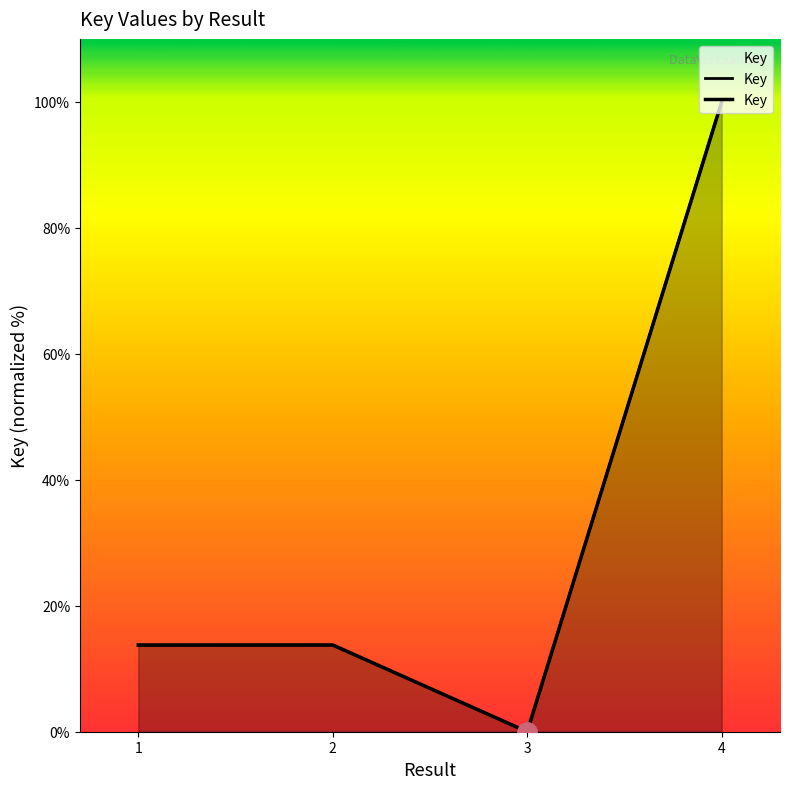

What is the change in value from 3 to 4?

+100.0